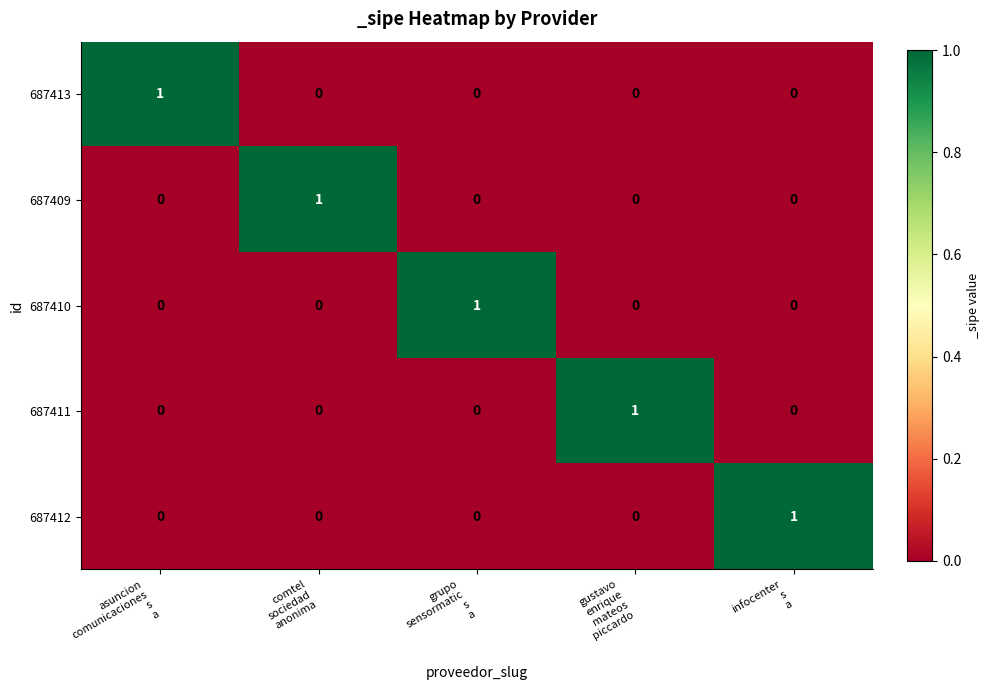

Reading left to right, what are all the values shown in this chart?

687413: 1	0	0	0	0
687409: 0	1	0	0	0
687410: 0	0	1	0	0
687411: 0	0	0	1	0
687412: 0	0	0	0	1